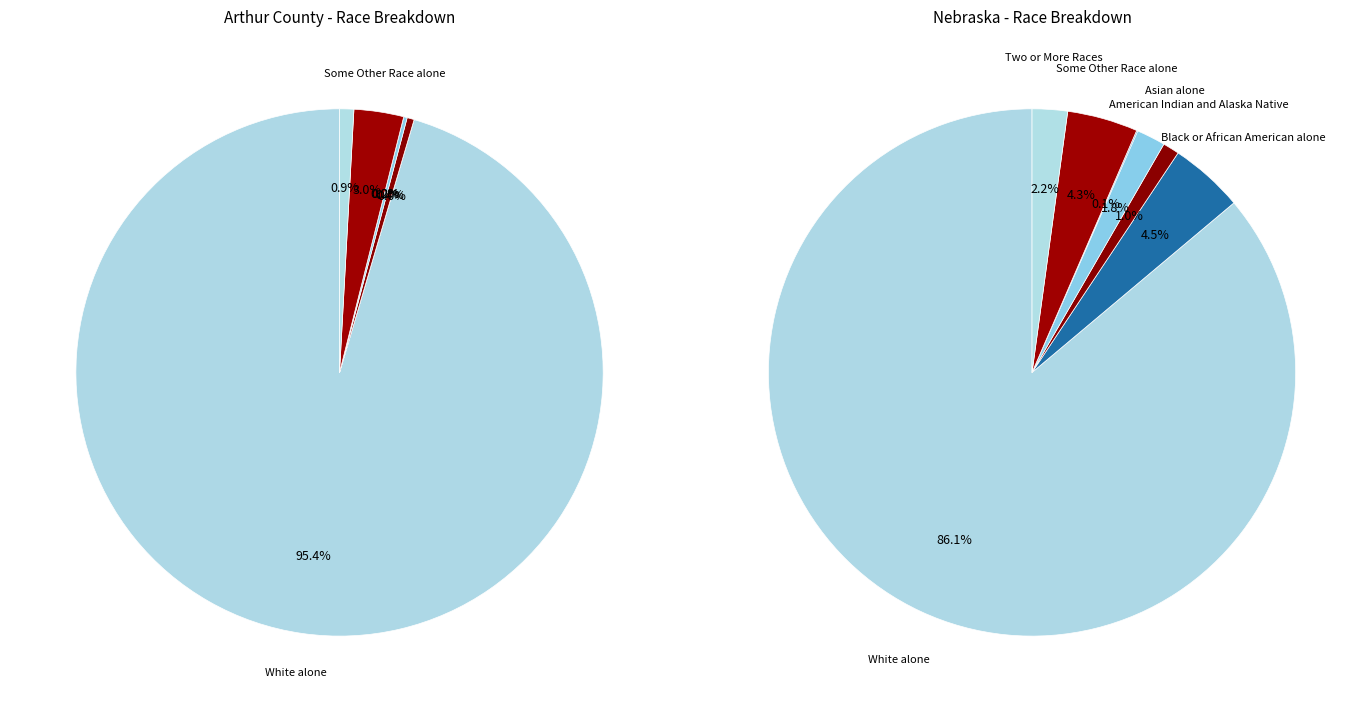

The Nebraska slice represents 5% of the pie. True or false?

True